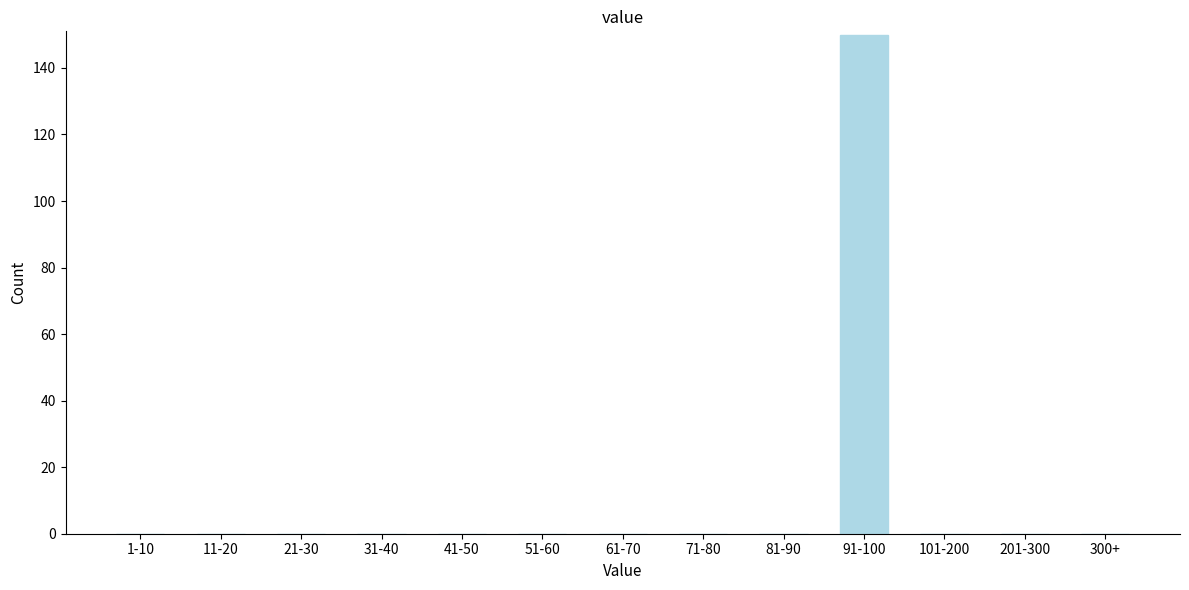

Reading left to right, list all the values displayed in this chart.

1-10=0	11-20=0	21-30=0	31-40=0	41-50=0	51-60=0	61-70=0	71-80=0	81-90=0	91-100=150	101-200=0	201-300=0	300+=0